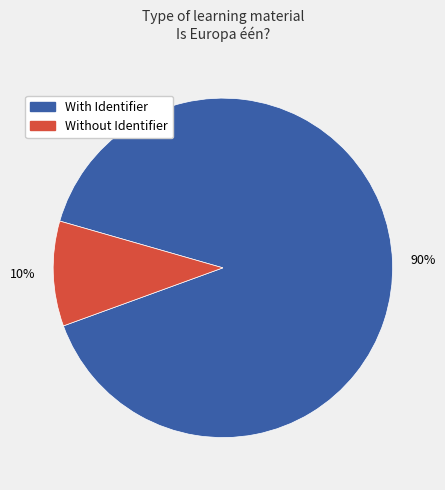

How many slices are in this pie chart?

2